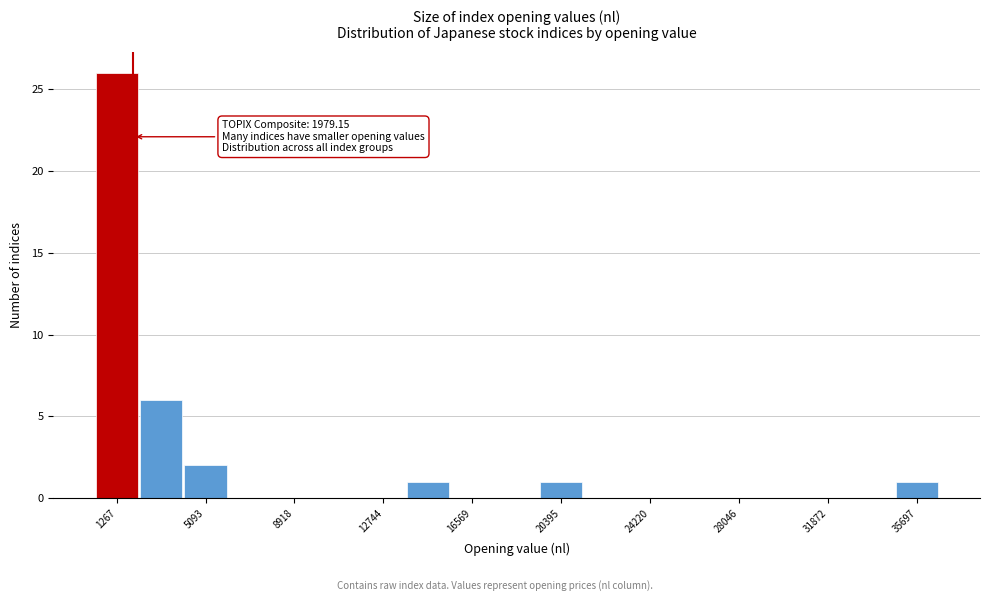

Read against the x-axis, roughly where is the centre of the tallest bar?

1500